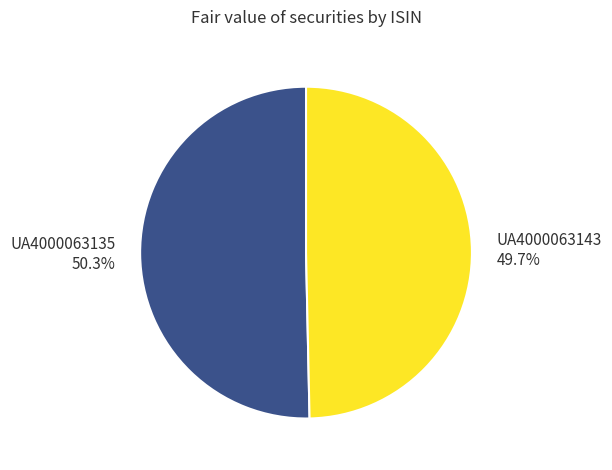

Does UA4000063135 represent more than half of the total?

Yes